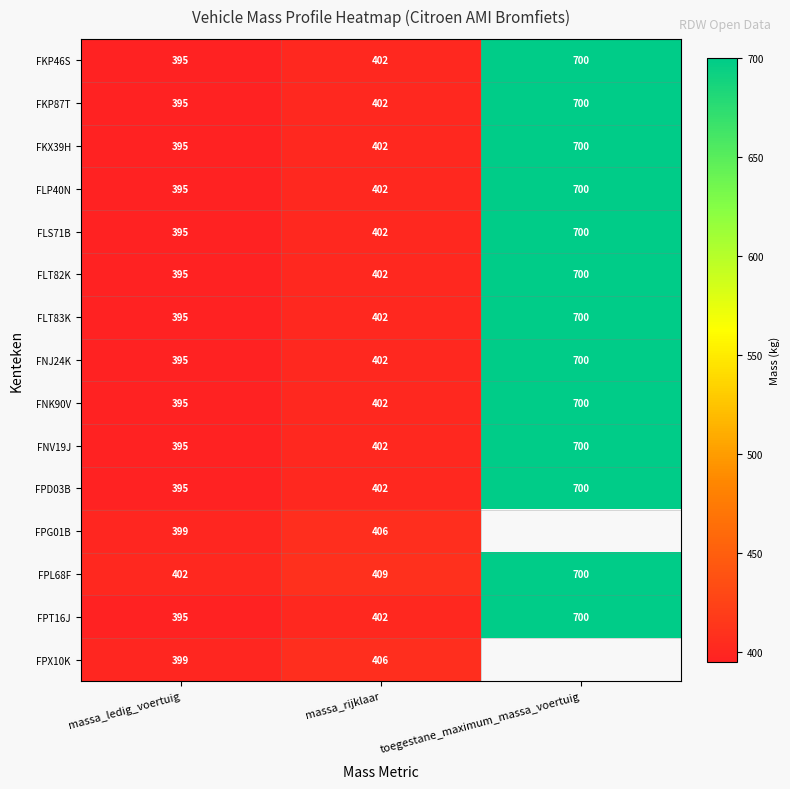

At which label does FNV19J reach its minimum?

massa_ledig_voertuig